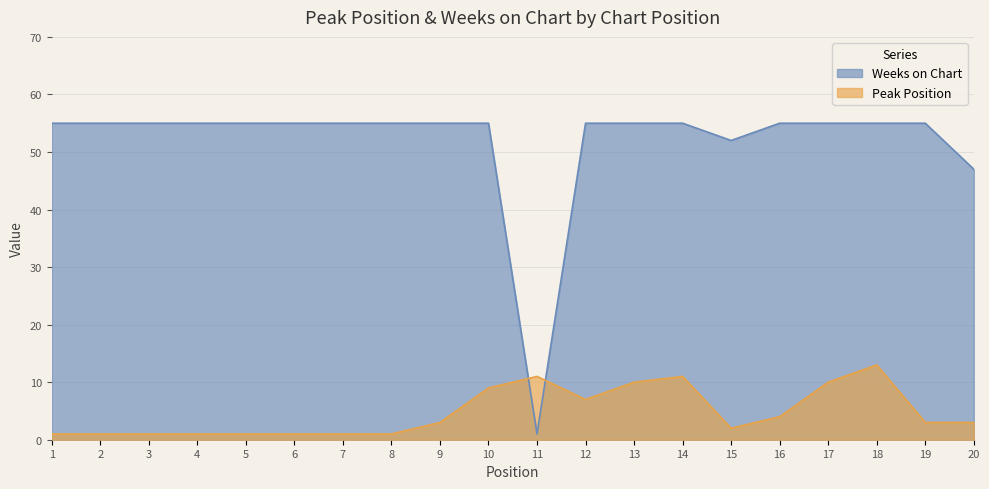

How many values in the Peak Position series are below 3?

9